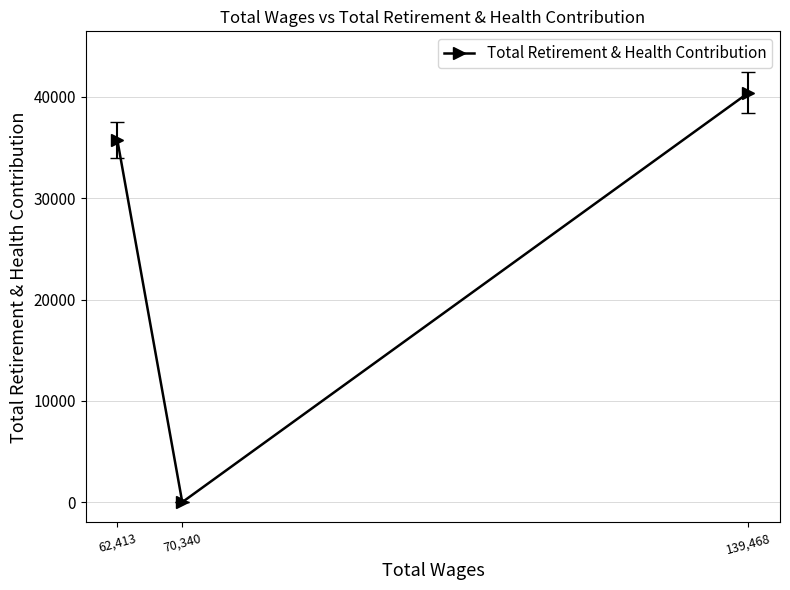

What is the approximate value at 62,413?

35753